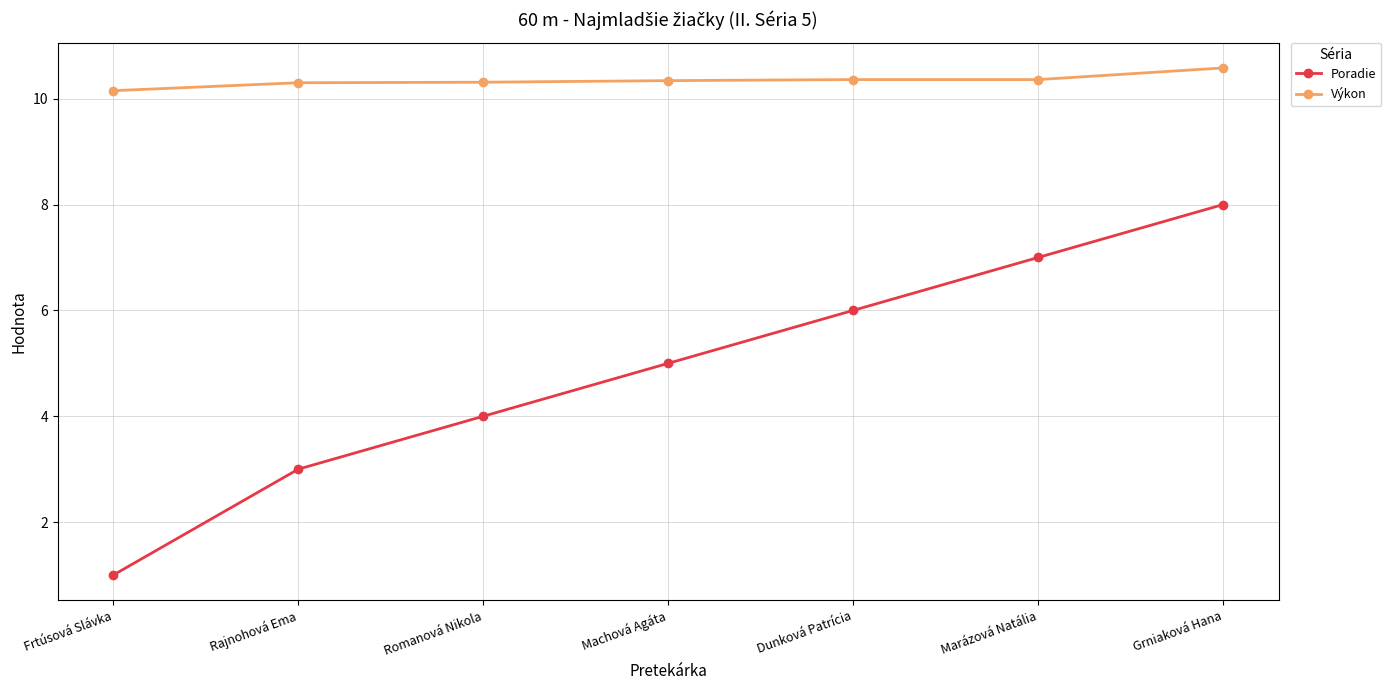

List the series in order of their peak value, highest first.

Výkon, Poradie